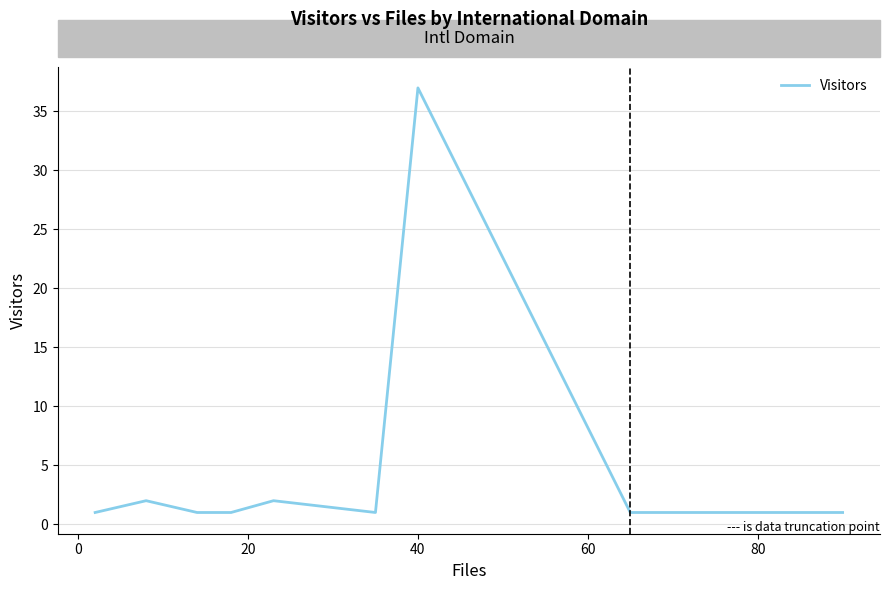

What is the difference between the maximum and minimum values?

36